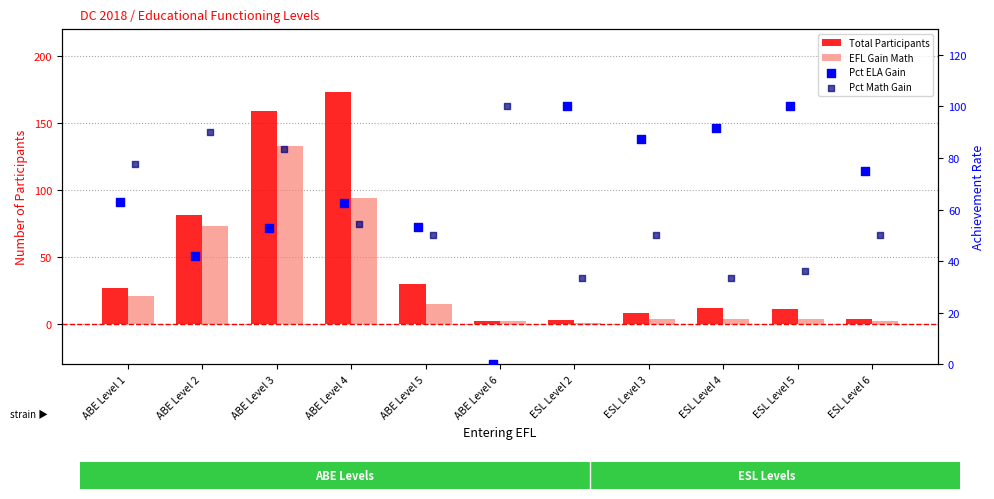

What are all the series names shown in the legend?

Total Participants, EFL Gain Math, Pct ELA Gain, Pct Math Gain